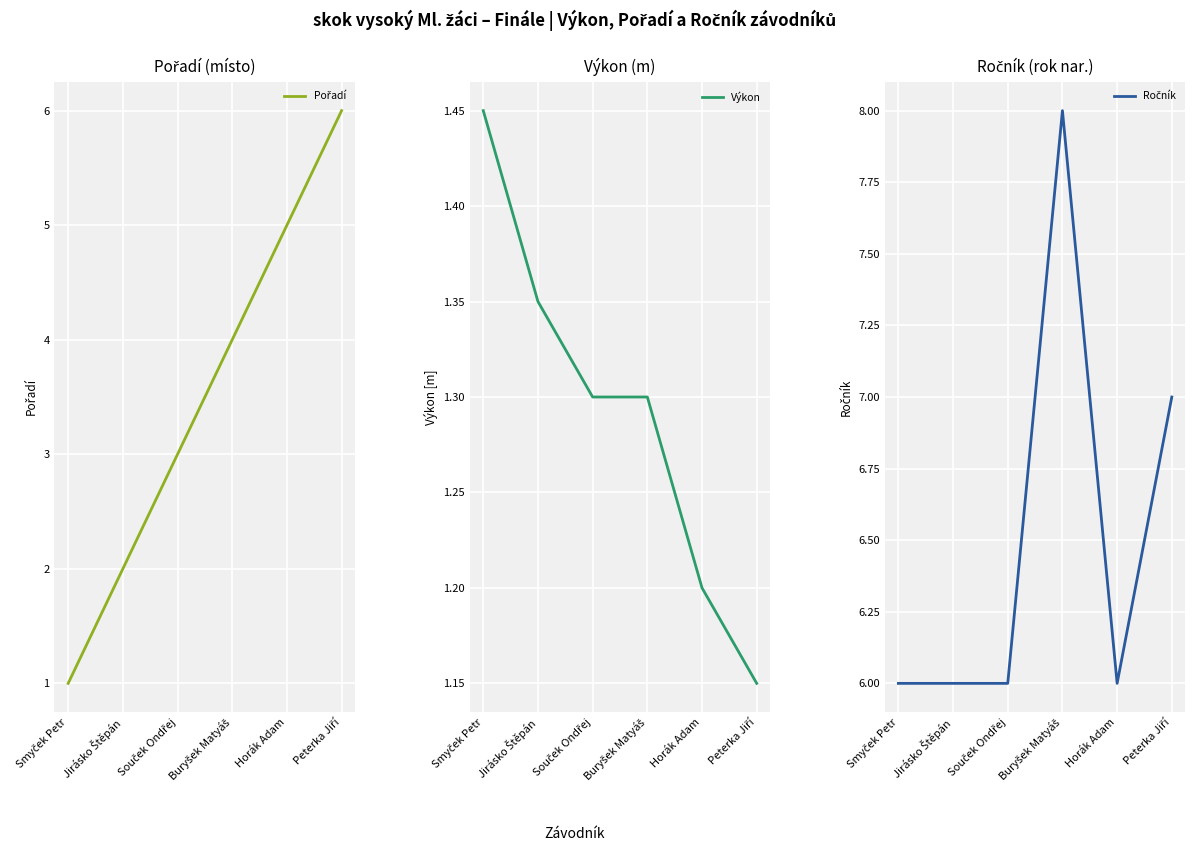

What value does the Výkon series have at Jirásko Štěpán?

1.4